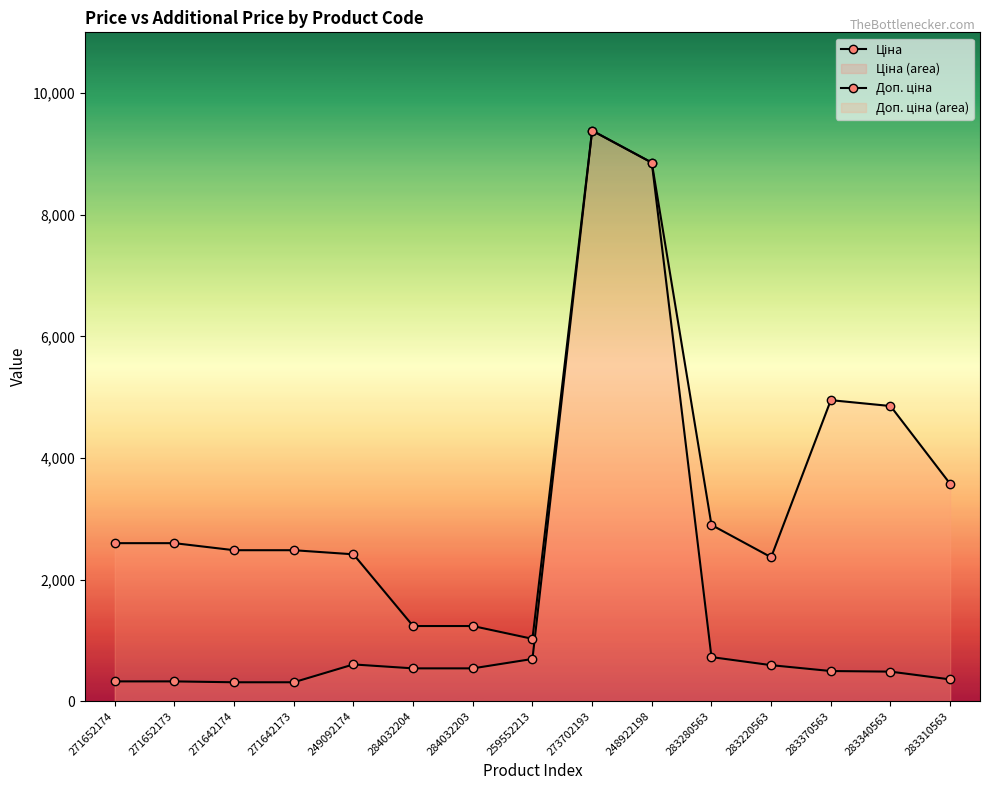

The value of Ціна at 271642174 is 310.3. True or false?

True